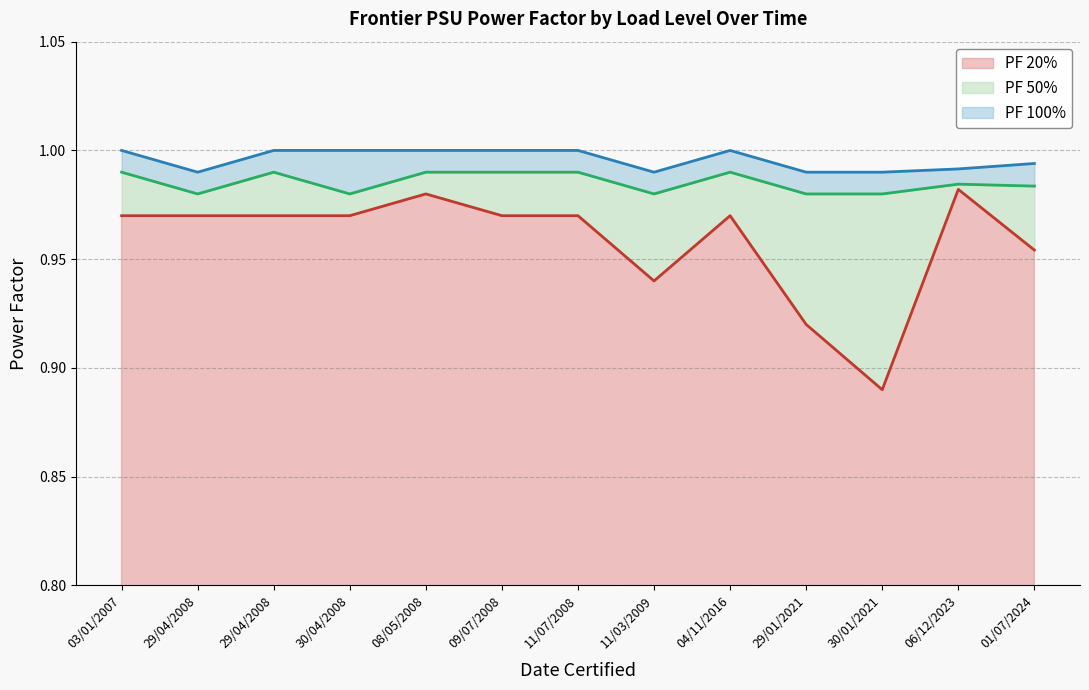

What is the label of the 3rd point from the left?

29/04/2008